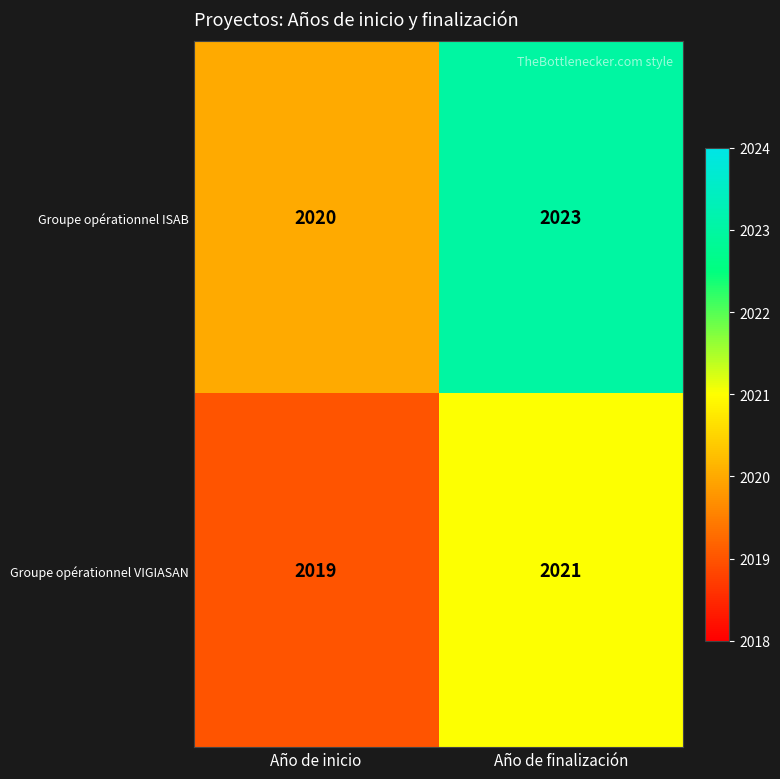

What is the difference between the maximum and minimum values in the Groupe opérationnel ISAB series?

3